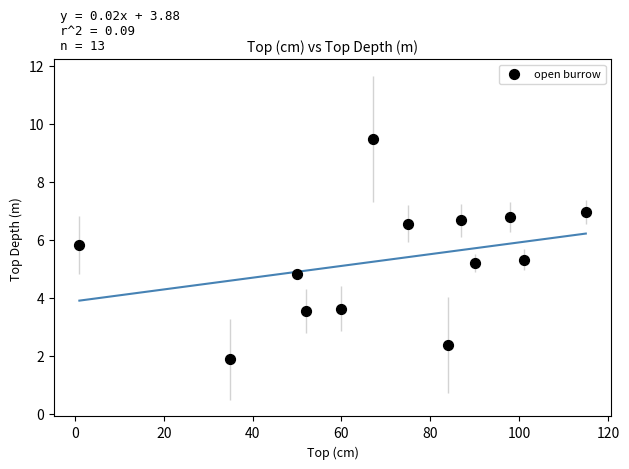

What is the range of Y values (max minus min)?

7.6